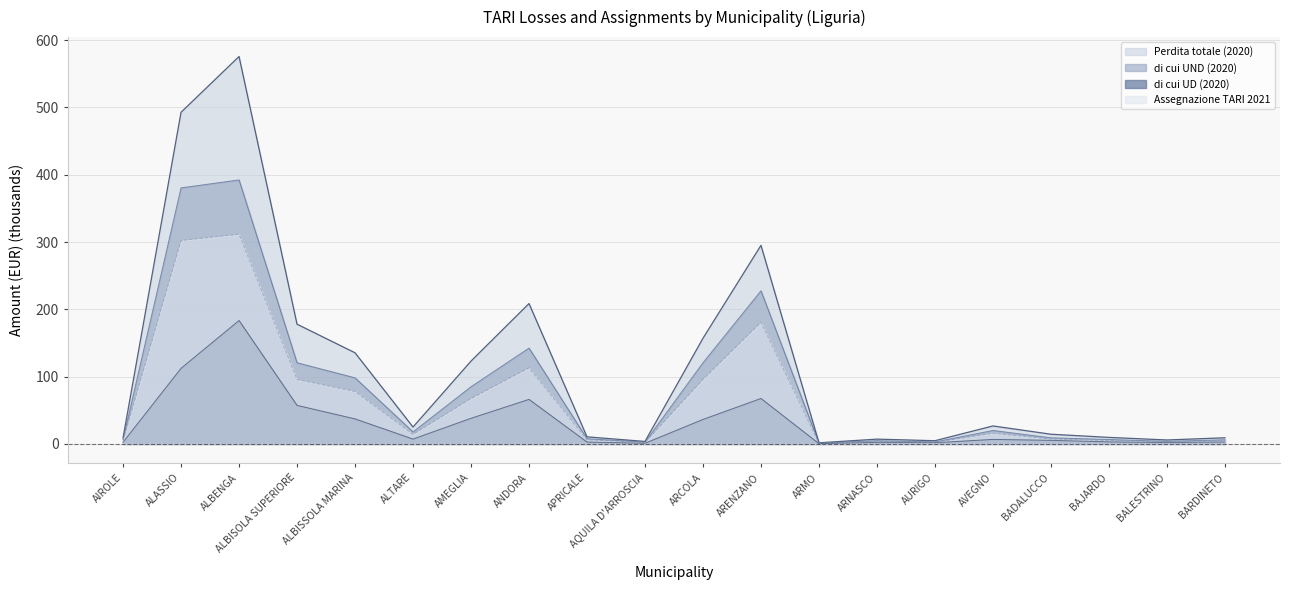

What is the label of the 19th point from the right?

ALASSIO